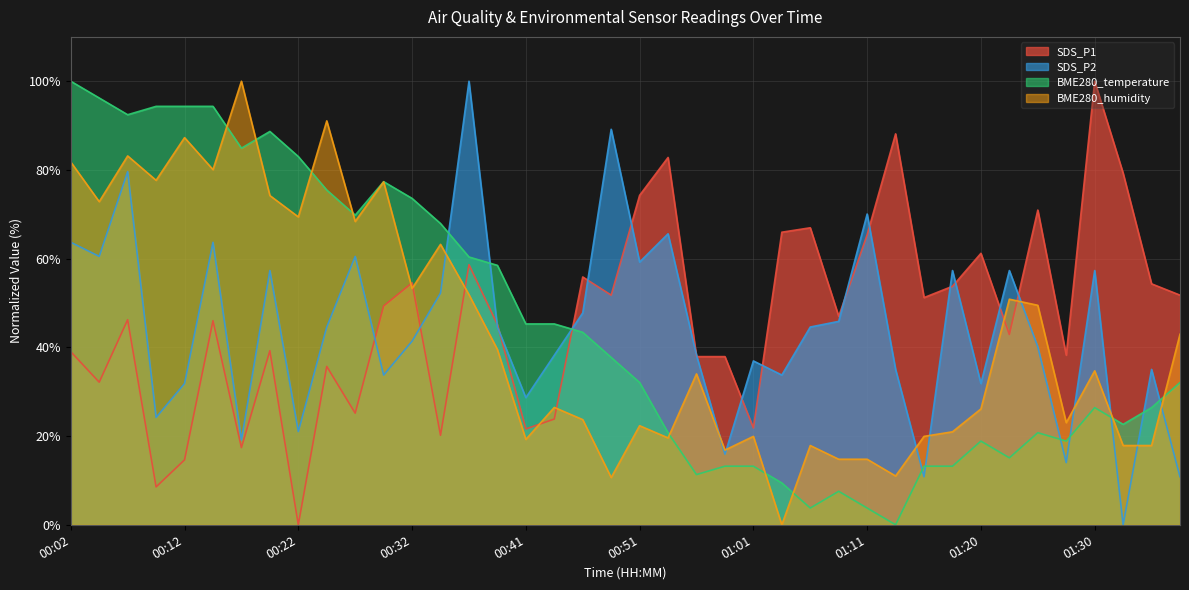

At which label is SDS_P1 closest to 50?

00:29